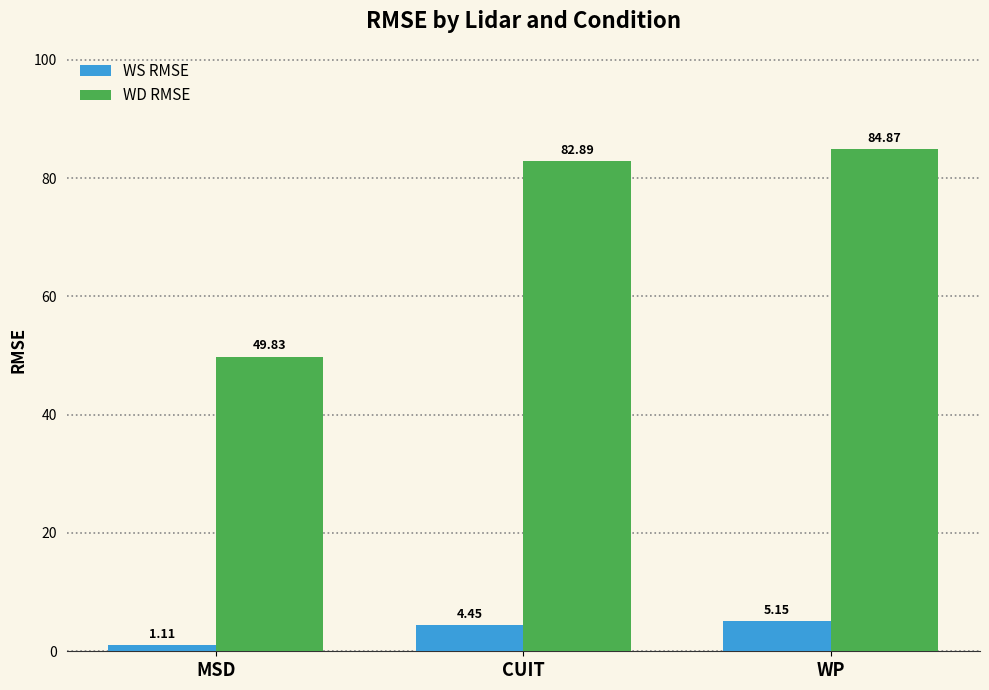

How many categories are shown in the chart?

3